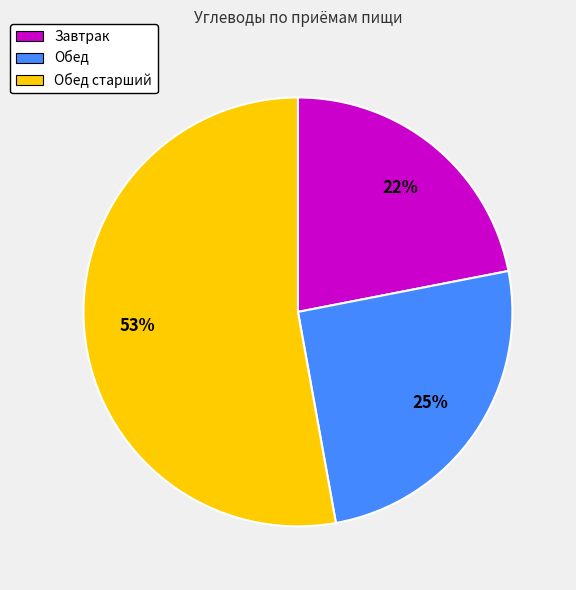

How many segments does this pie chart have?

3